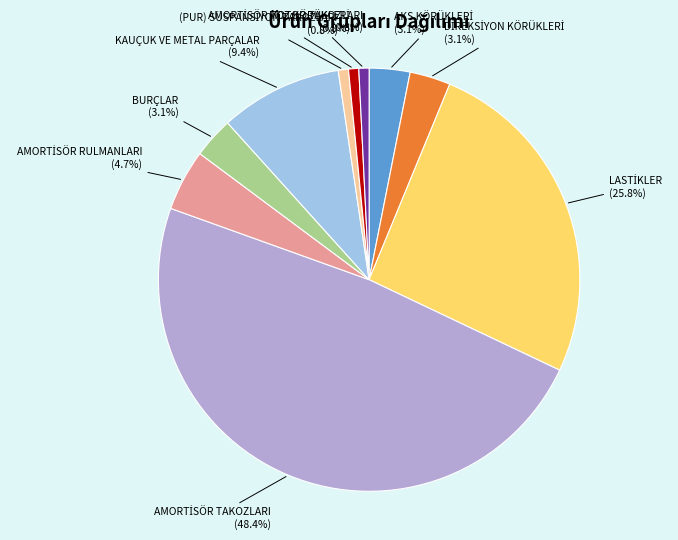

How much of the chart is everything except BURÇLAR?

96.9%